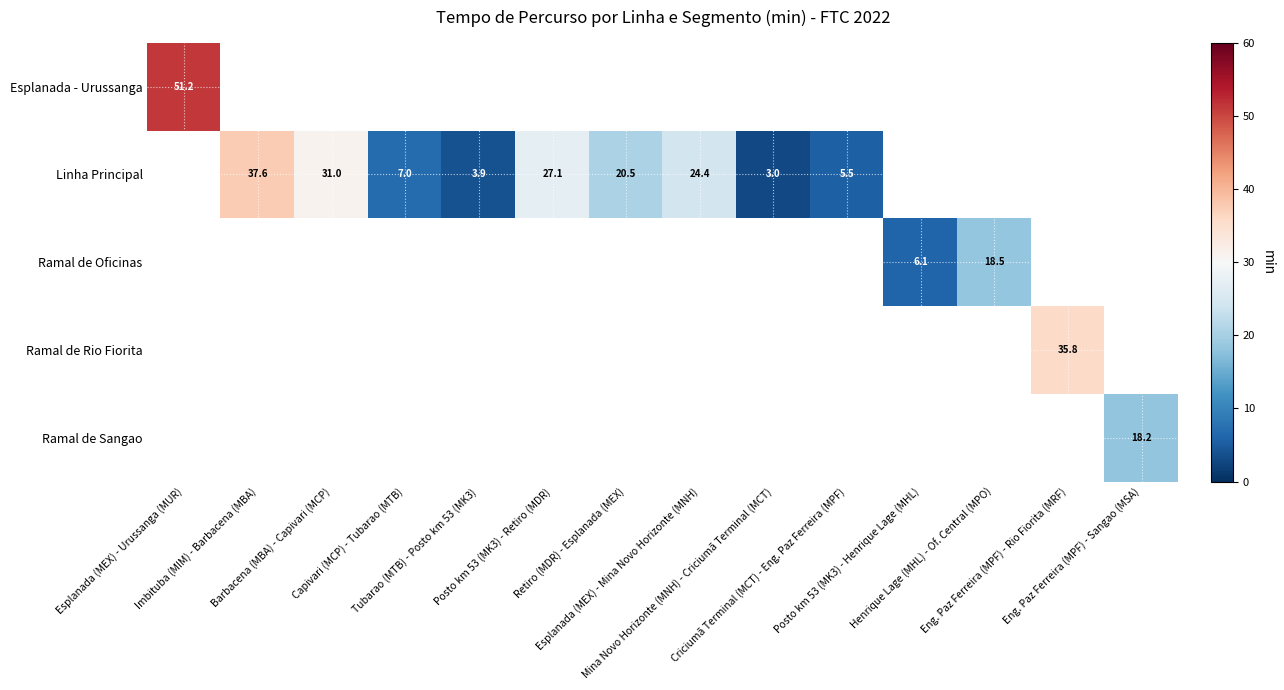

At how many categories does at least one series exceed 47?

1